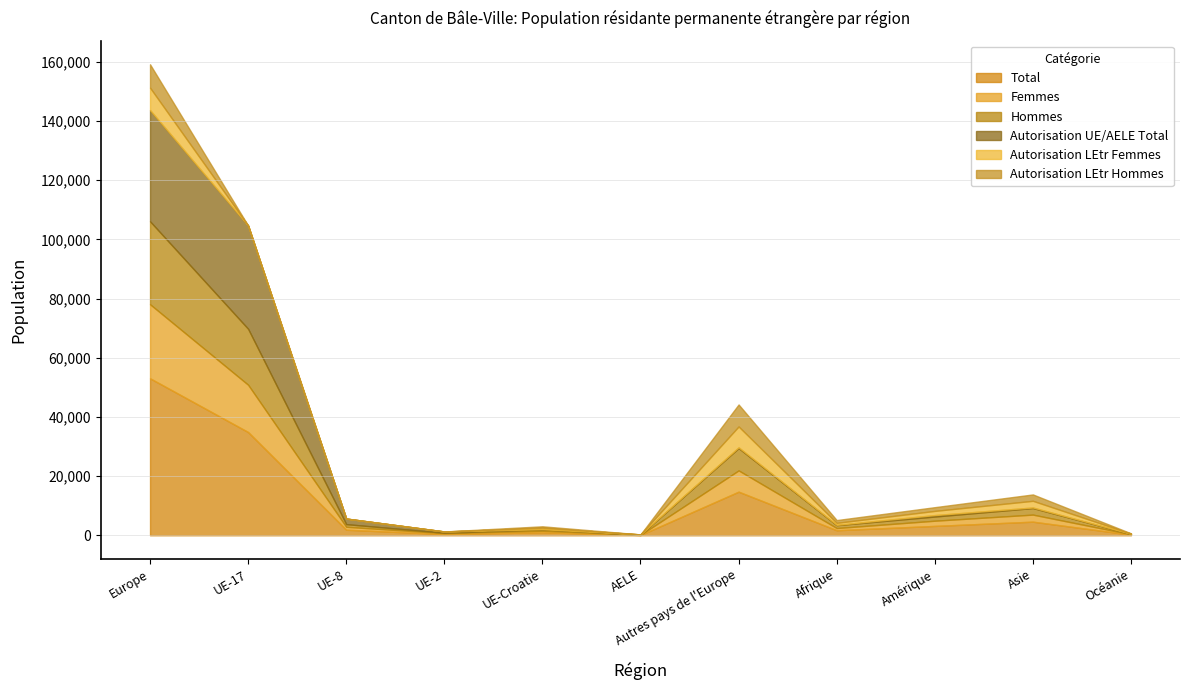

Reading left to right, what are all the values shown in this chart?

Total: 53043	34880	1886	431	1013	100	14733	1714	3168	4602	225
Femmes: 25020	15979	988	295	521	46	7191	735	1763	2390	108
Hommes: 28023	18901	898	136	492	54	7542	979	1405	2212	117
Autorisation UE/AELE Total: 37585	34880	1886	431	37	100	251	107	499	193	39
Autorisation LEtr Femmes: 7553	0	0	0	501	0	7052	671	1409	2256	87
Autorisation LEtr Hommes: 7905	0	0	0	475	0	7430	936	1260	2153	99